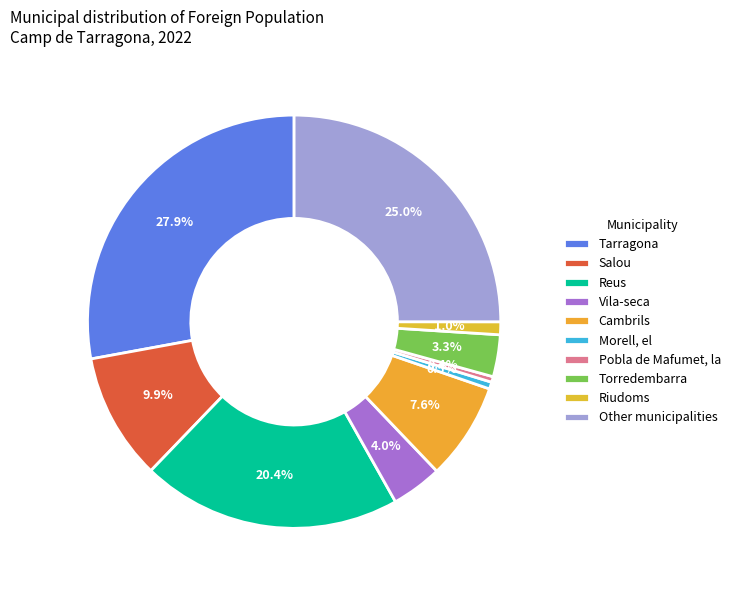

To the nearest percent, what percentage of the pie is Reus?

20%